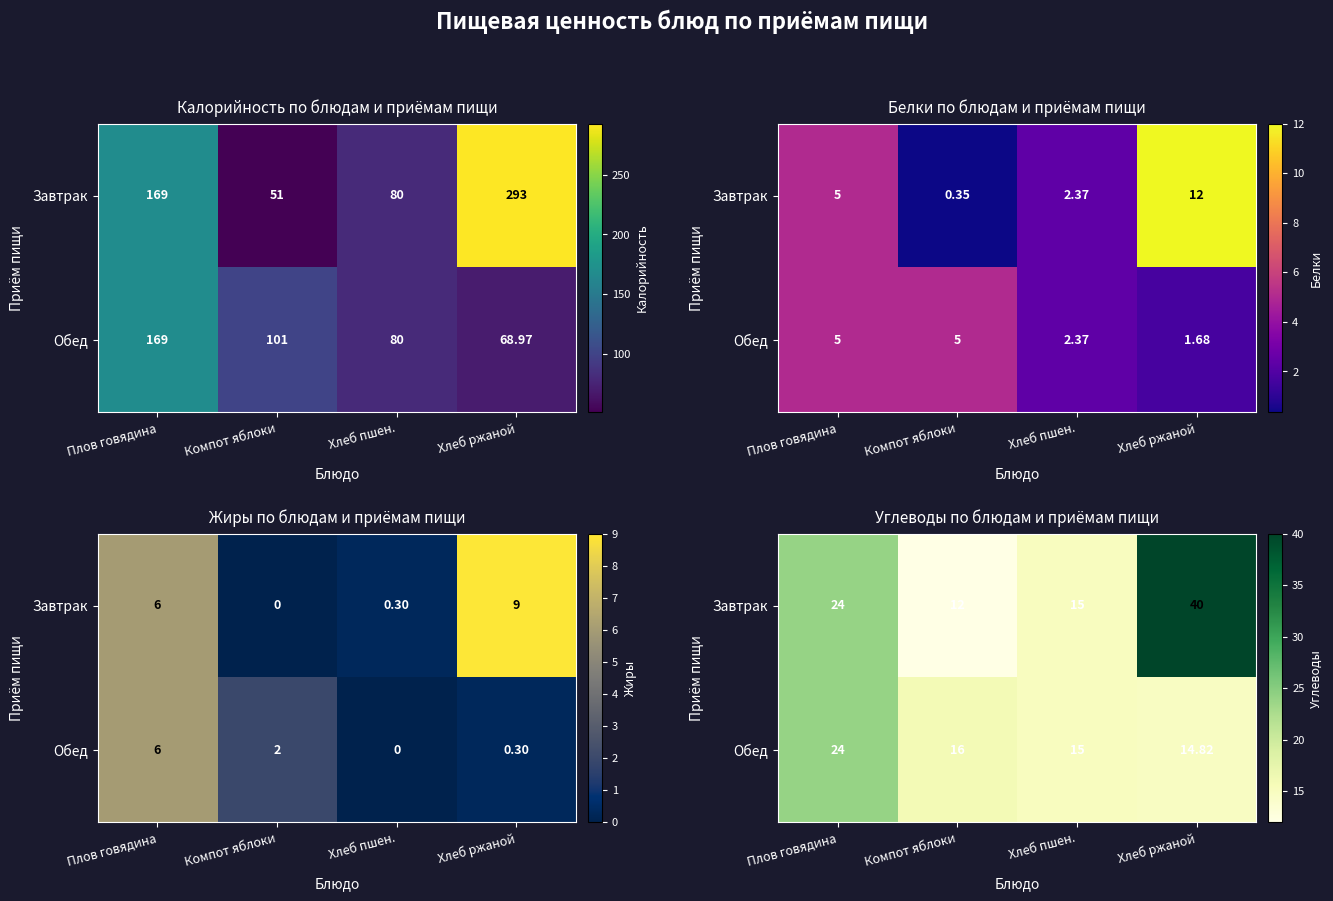

What is the sum of all Завтрак values?

91.0